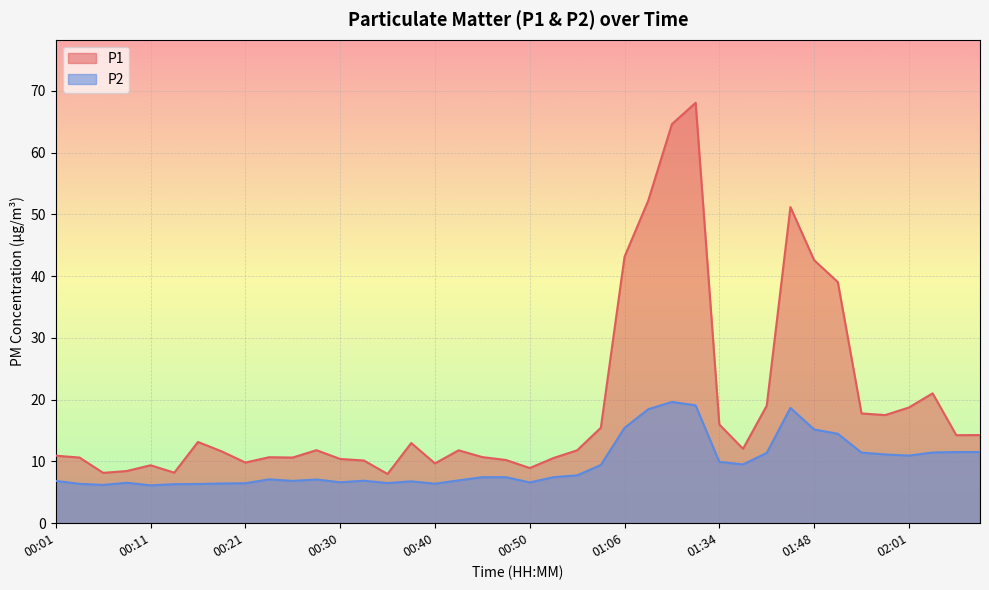

What is the total value across all series at 00:01?

17.8